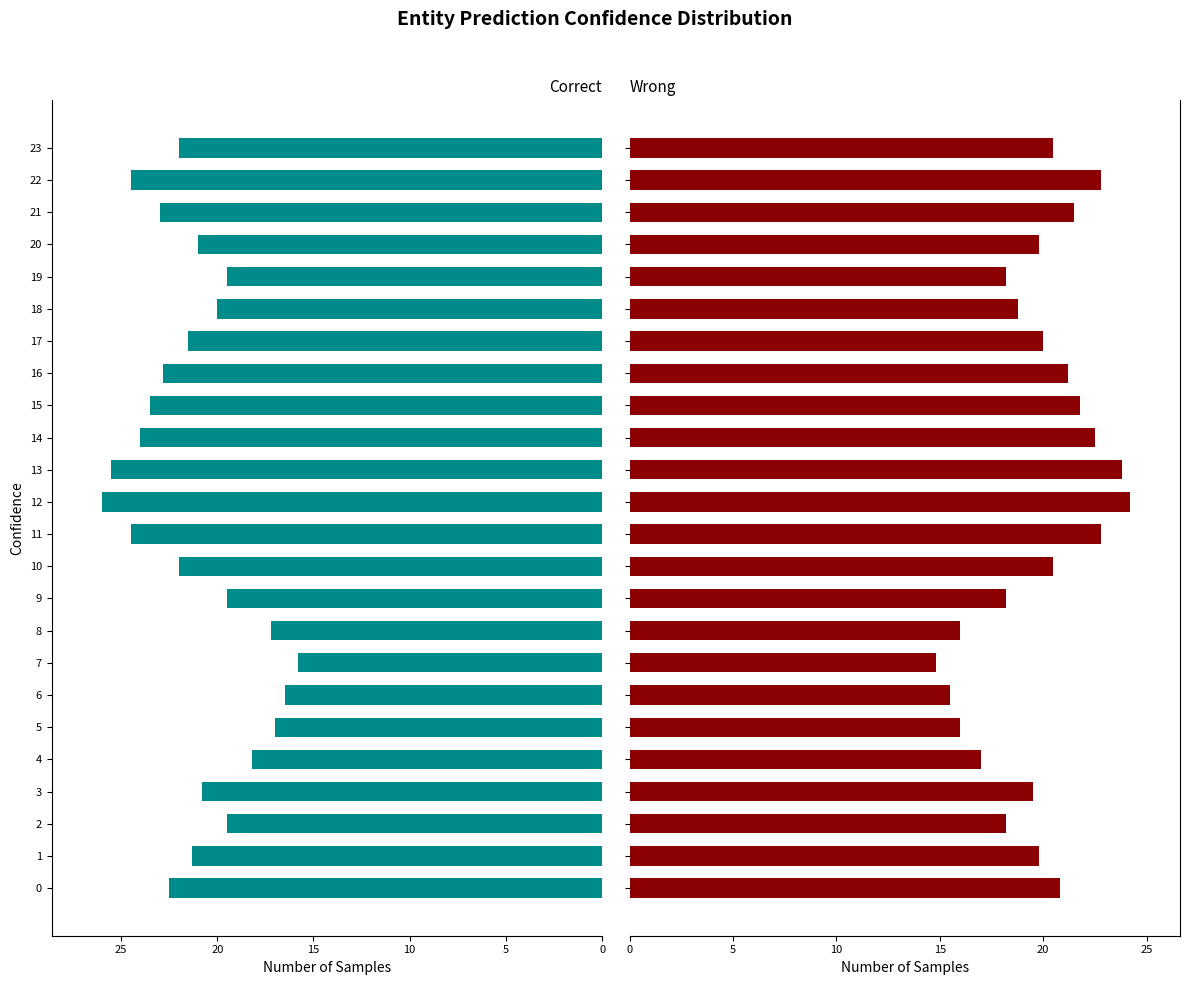

What is the difference between the P2 values at 19 and 12?

6.0